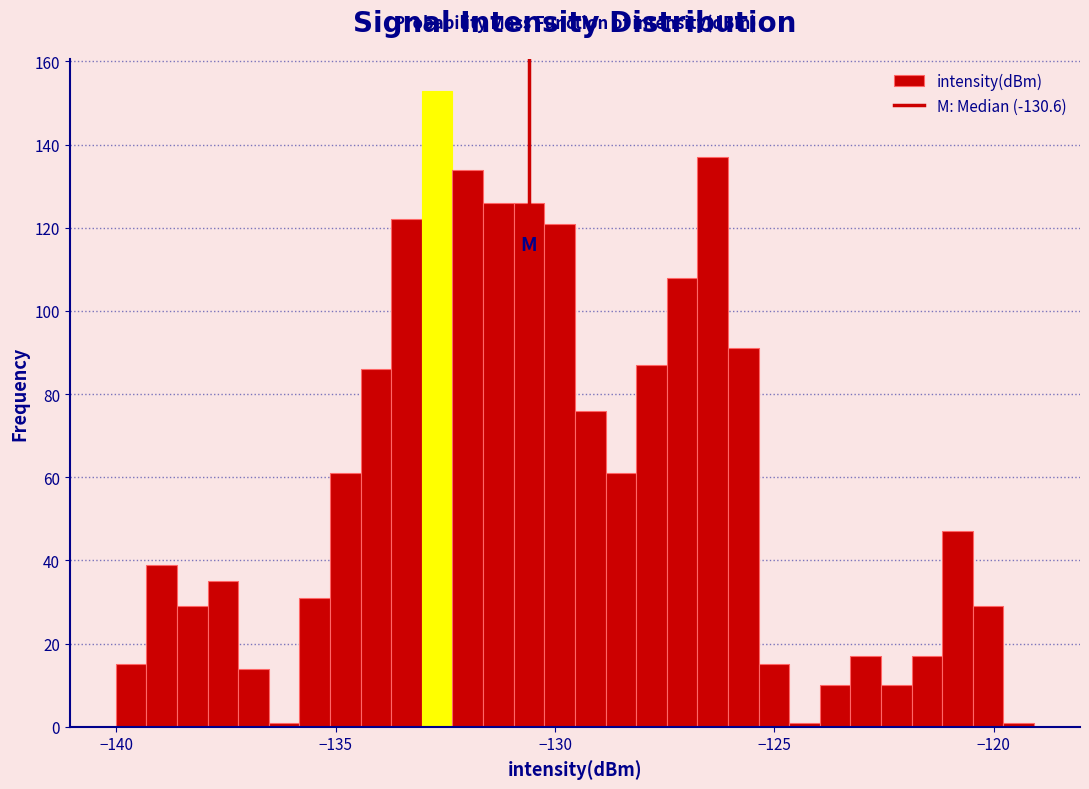

Around what value on the x-axis is the tallest bar? Give the approximate position of its centre, as read against the axis.

-132.5